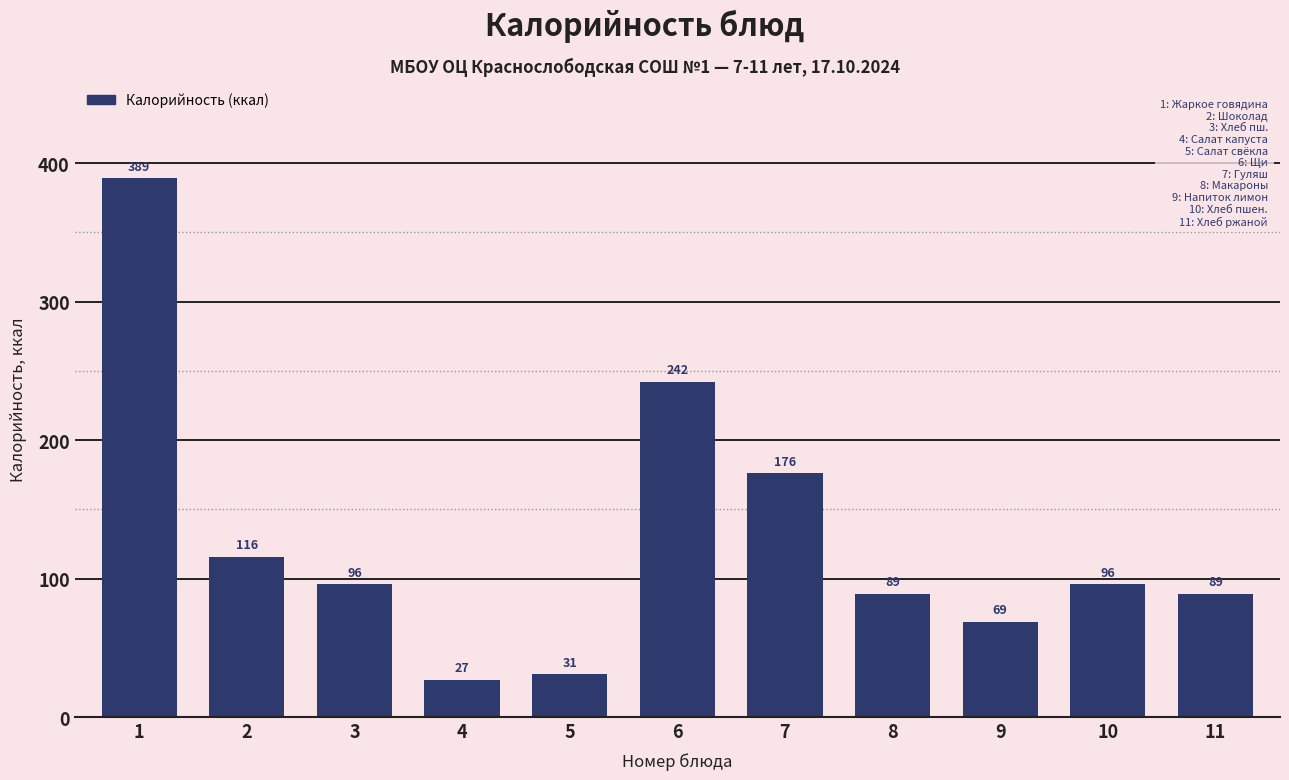

Reading right to left, what are all the values shown in this chart?

89	96	69	89	176	242	31	27	96	116	389